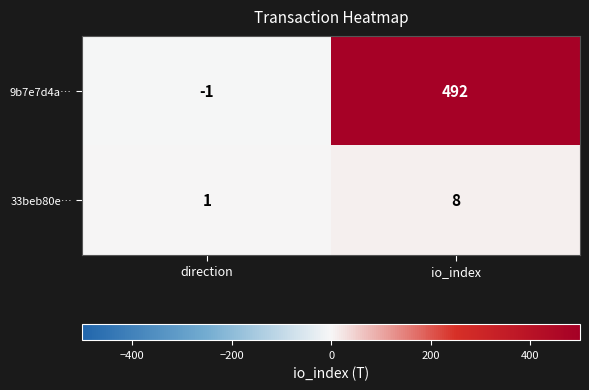

Read the 33beb80e… value at io_index.

8